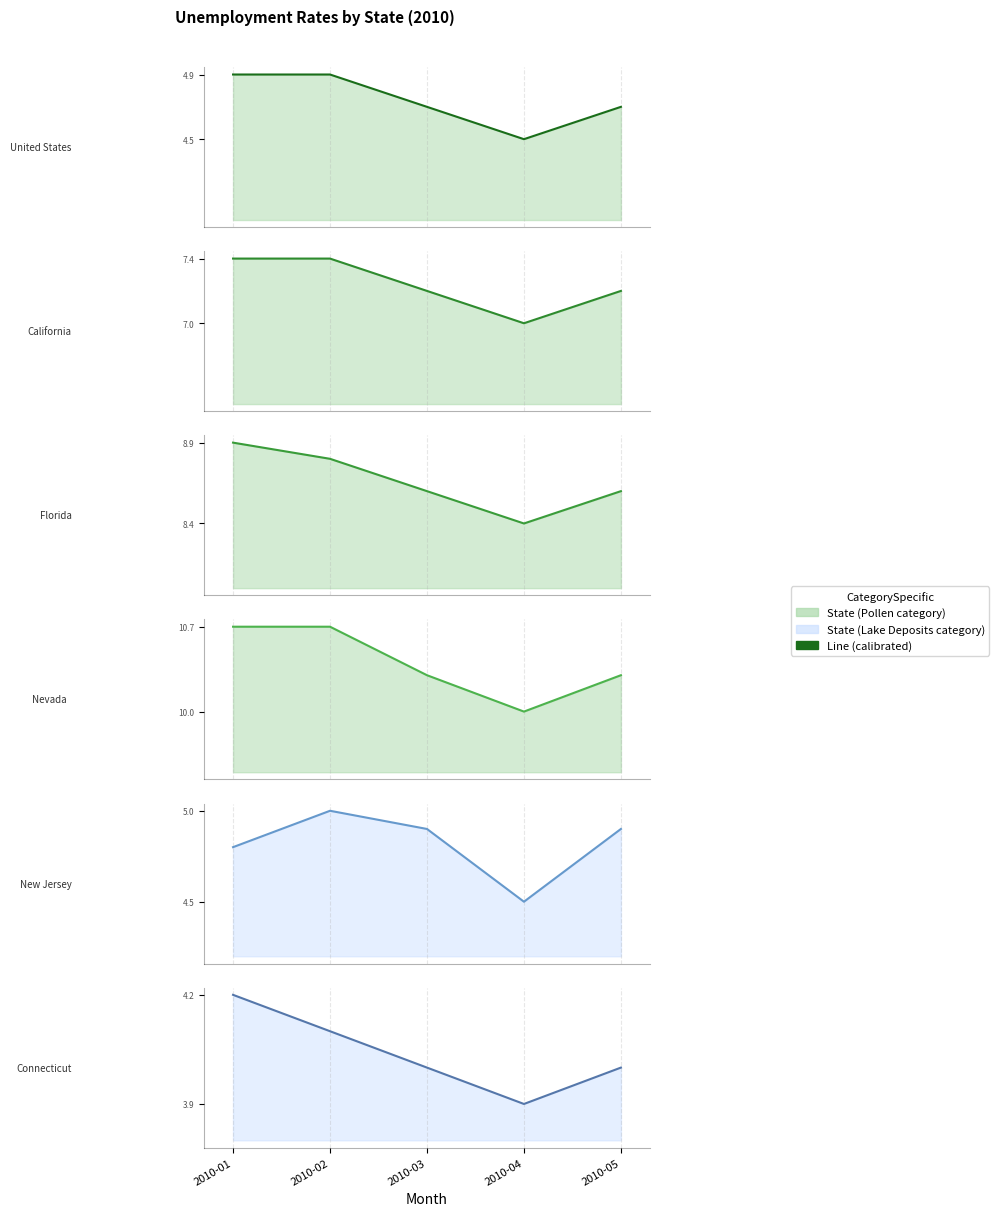

At how many categories does at least one series exceed 10?

4